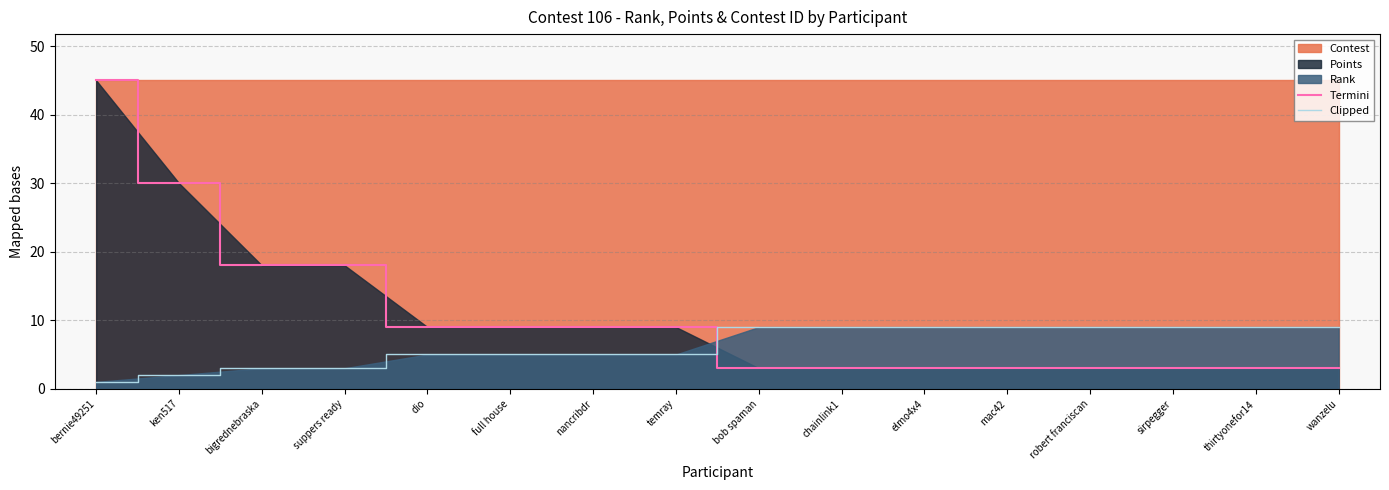

Is it true that Clipped equals 1 at ken517?

False